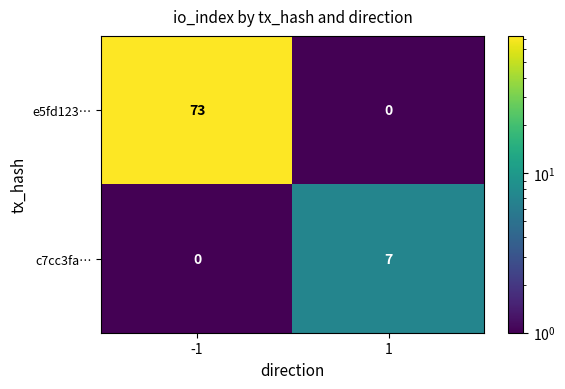

What is the sum of all c7cc3fa… values?

7